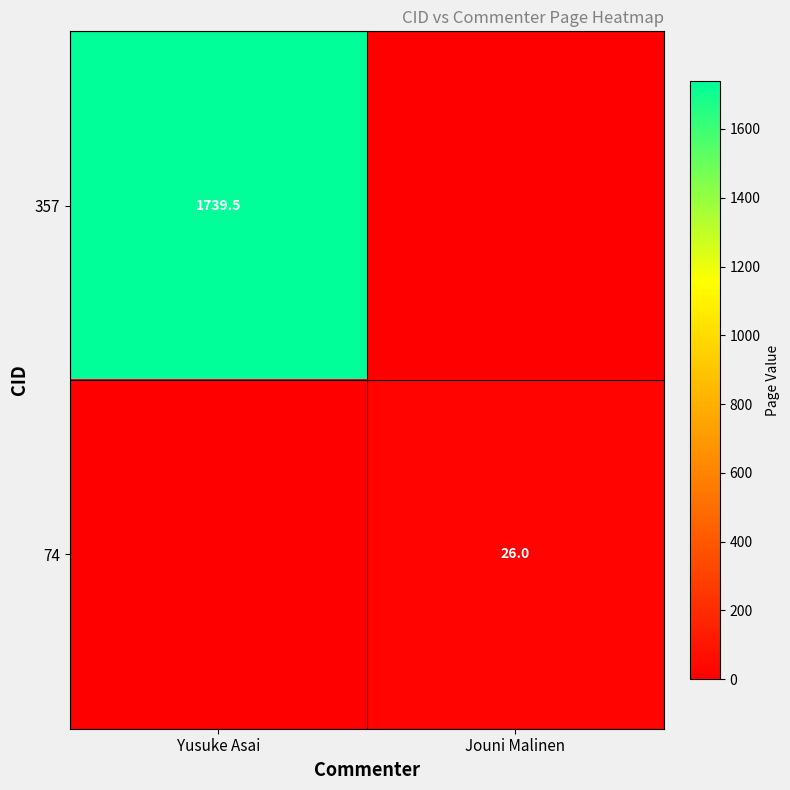

The value of 357 at Yusuke Asai is 2341.0. True or false?

False